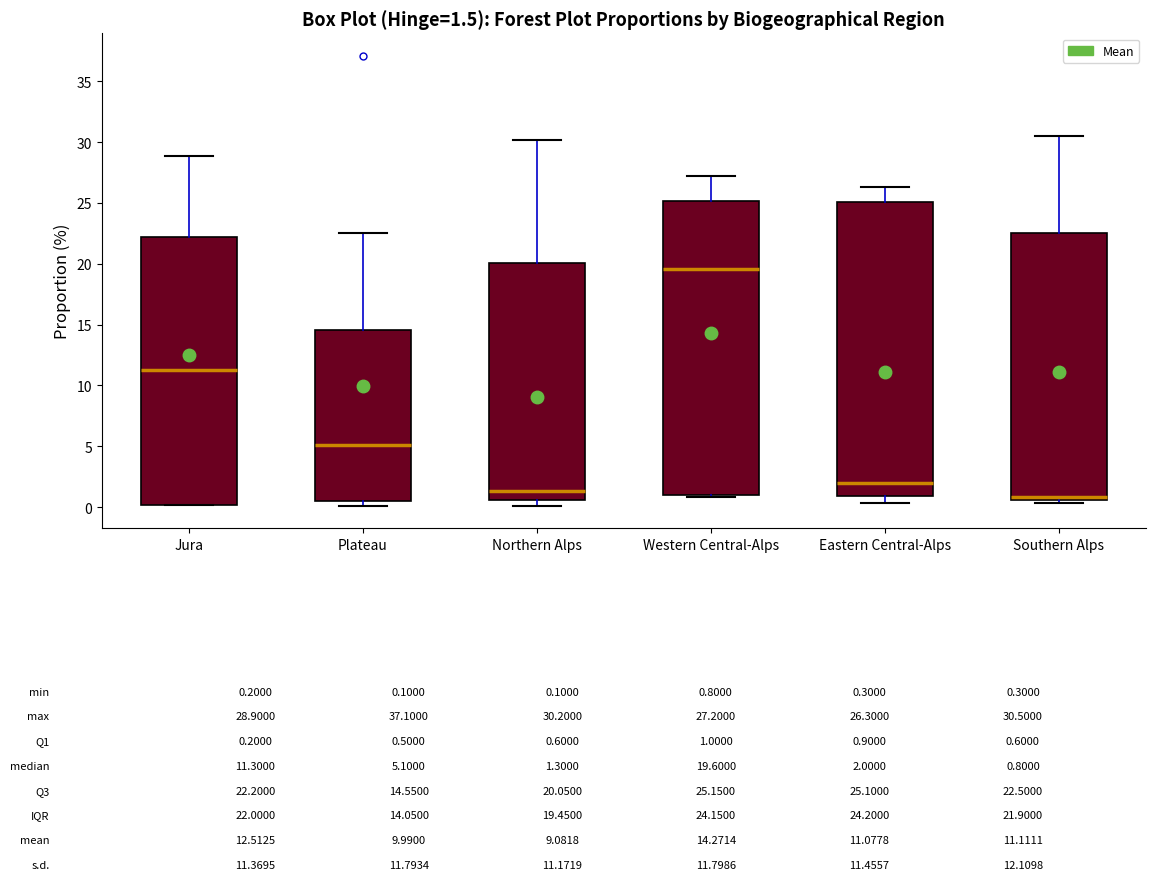

Which box has the lowest median line?

Southern Alps